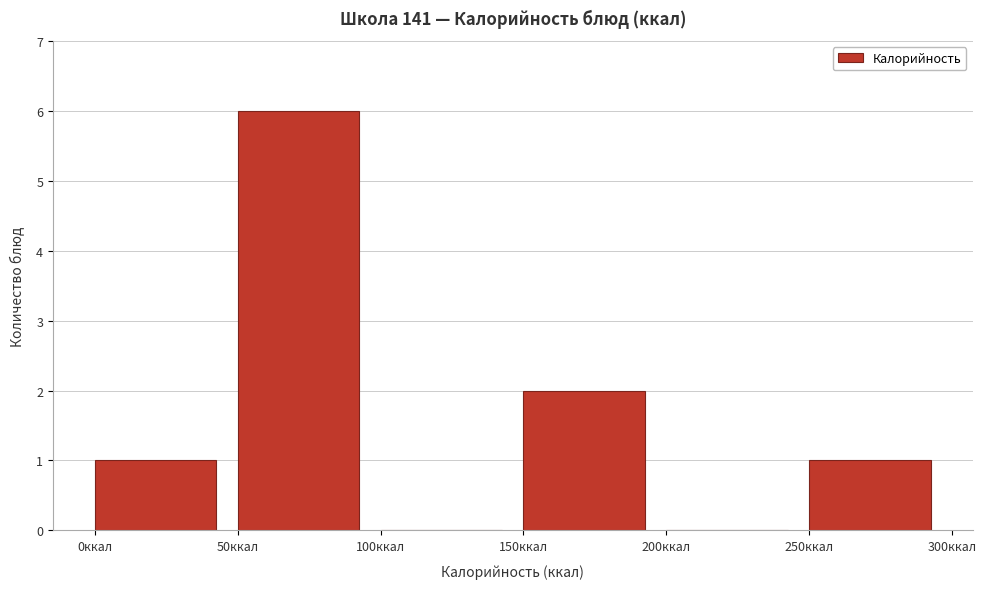

How tall is the bar that spans 0 to 50 on the x-axis? The values are not printed on the chart, so give them approximately, as read against the axis.

1